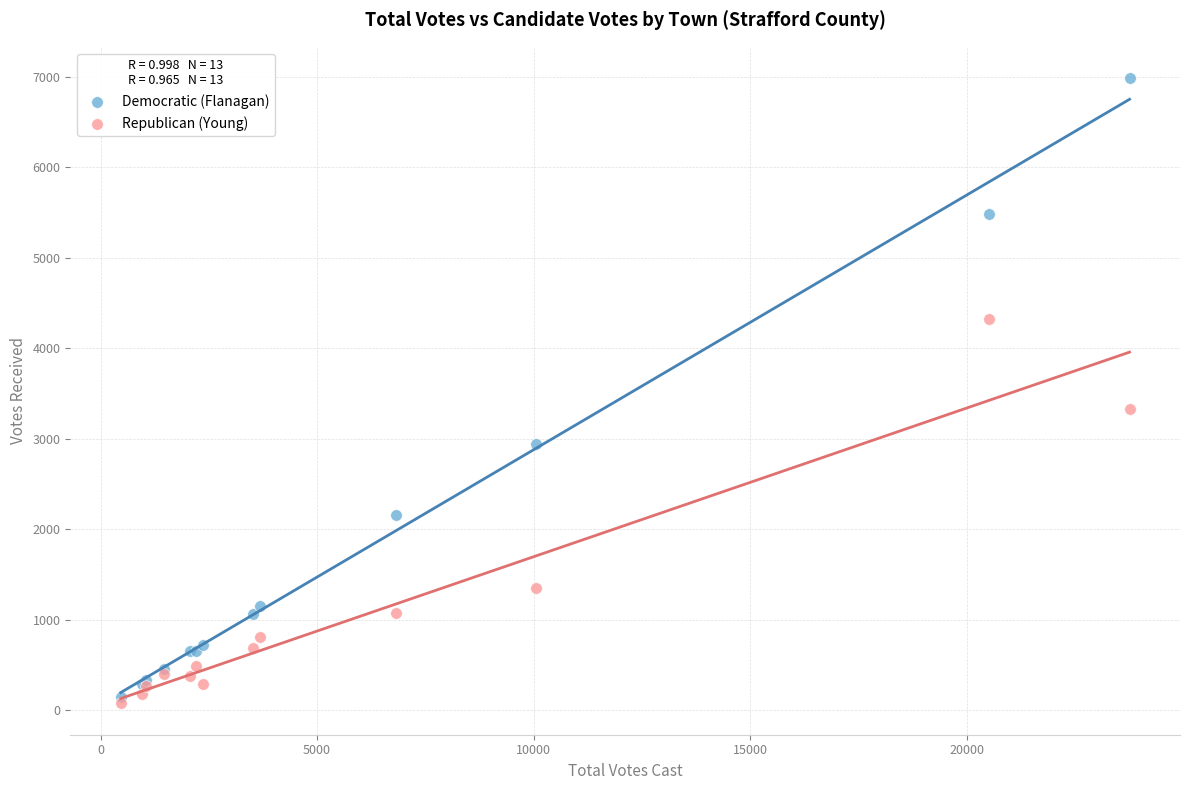

Which series has the largest Y range (max minus min)?

Democratic (Flanagan)